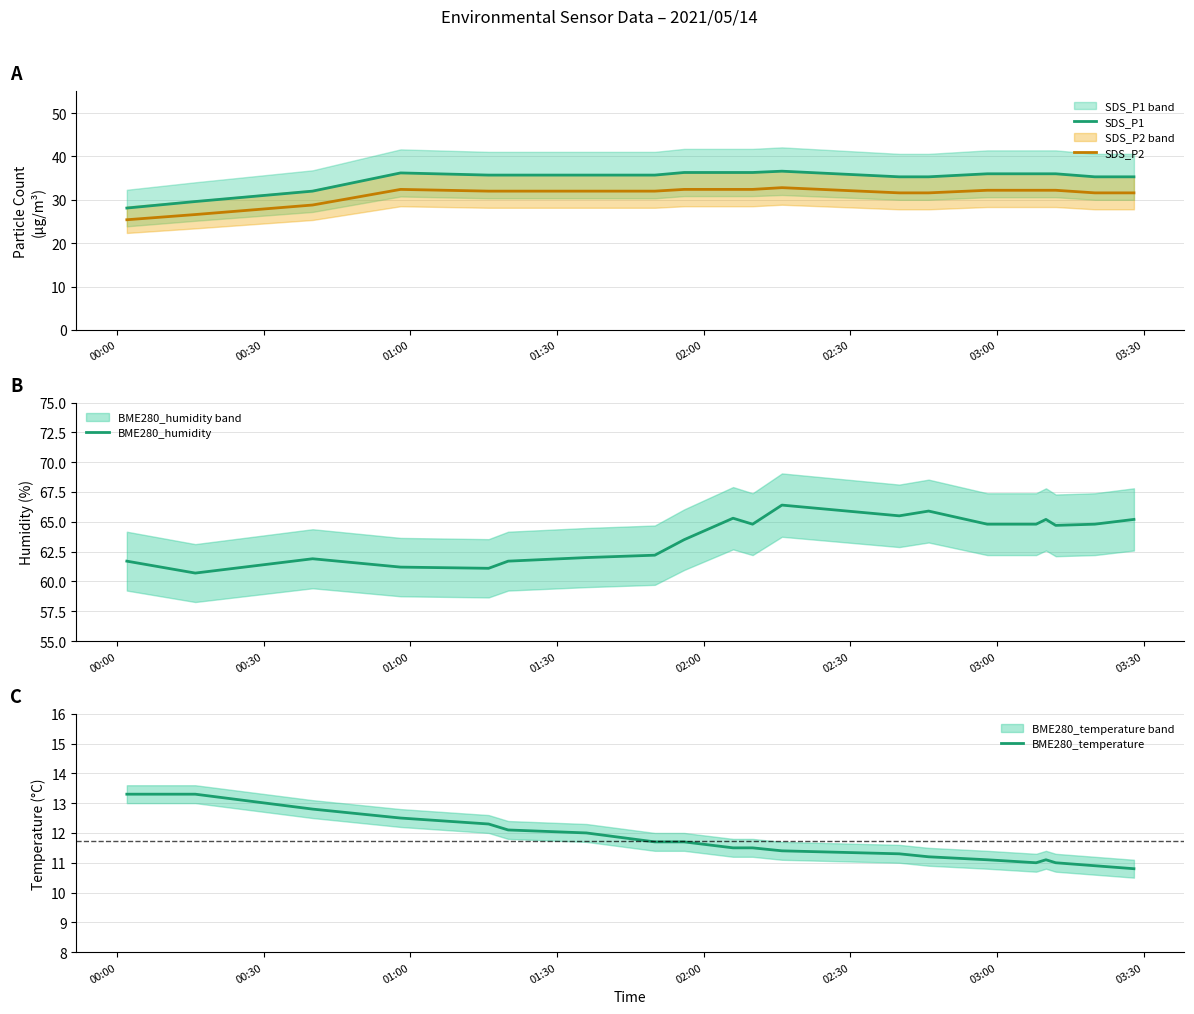

What is the value of the SDS_P2 point at the 6th from the left?

32.0